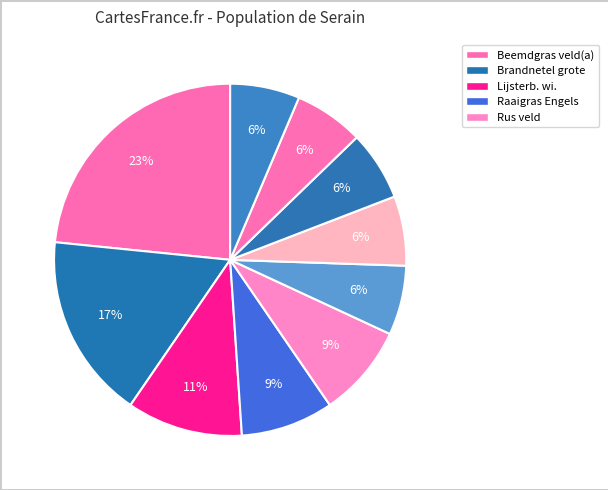

How many segments does this pie chart have?

10